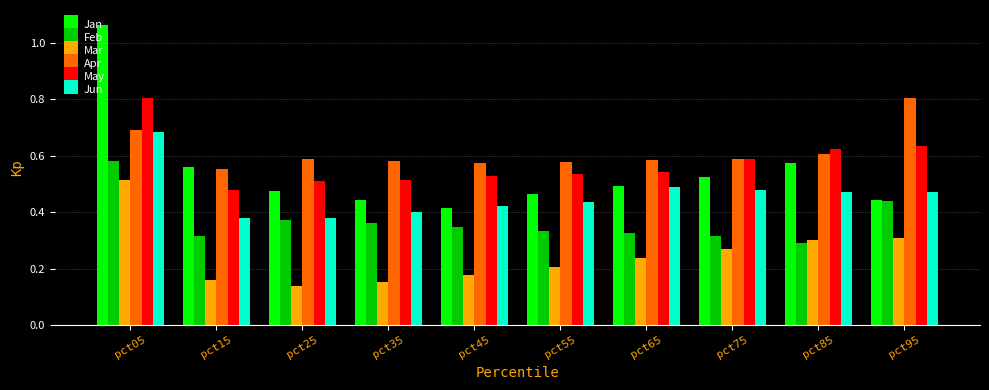

What is the sum of all May values?

5.8